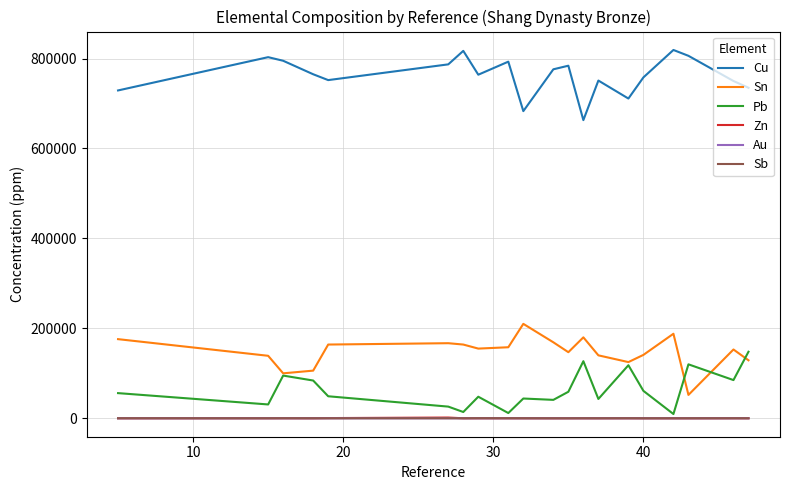

Which series has the largest total across all categories?

Cu